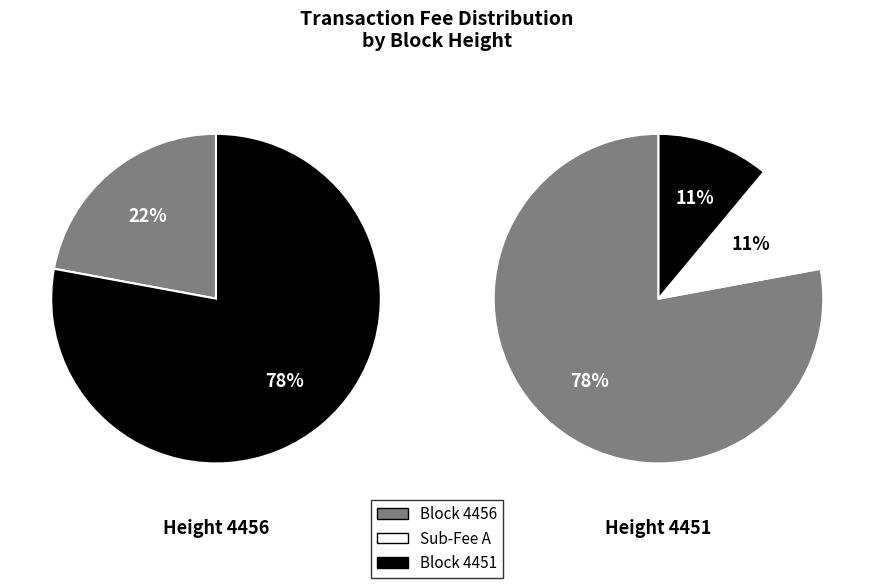

Is it true that 4456 is 13% of the pie?

False